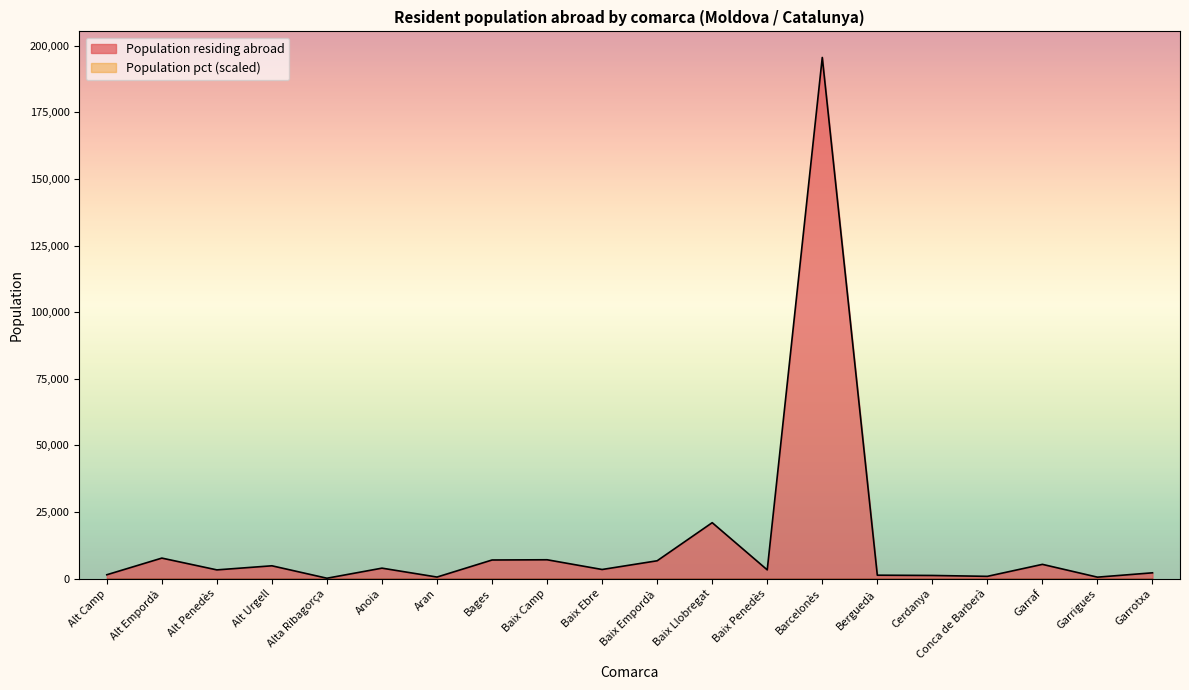

At which category does the chart reach its peak across all series?

Barcelonès